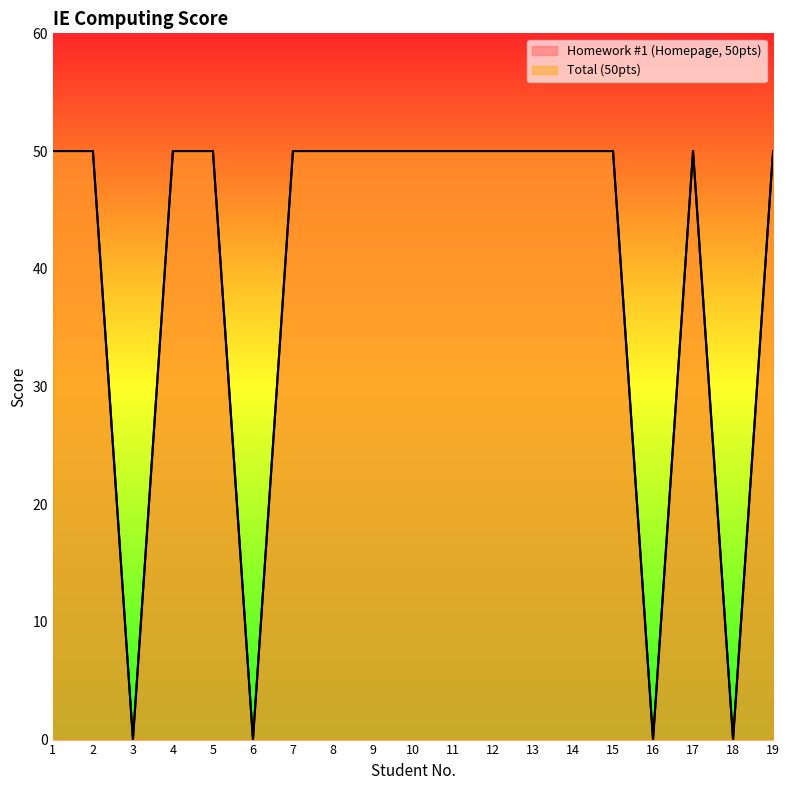

Which series has the largest range (max minus min)?

Homework #1 (Homepage, 50pts)